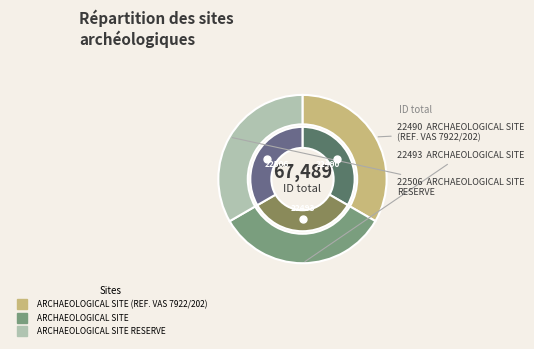

To the nearest percent, what percentage of the pie is ARCHAEOLOGICAL SITE RESERVE?

33%